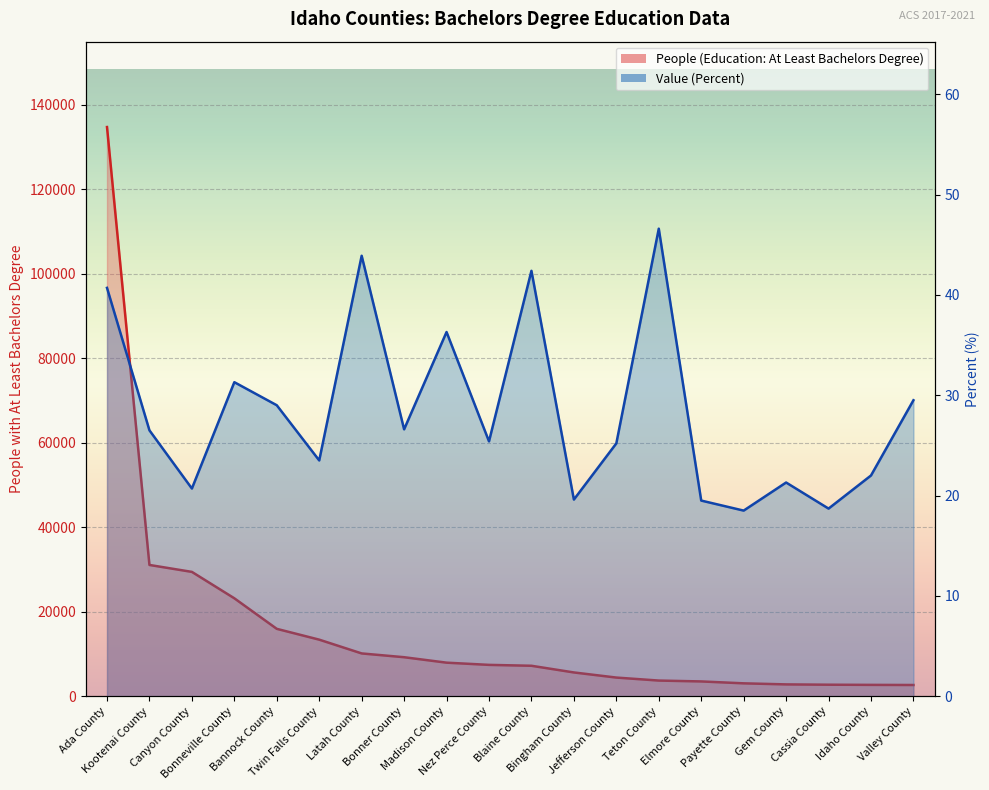

True or false: People (Education: At Least Bachelors Degree) and Value (Percent) intersect in this chart.

False